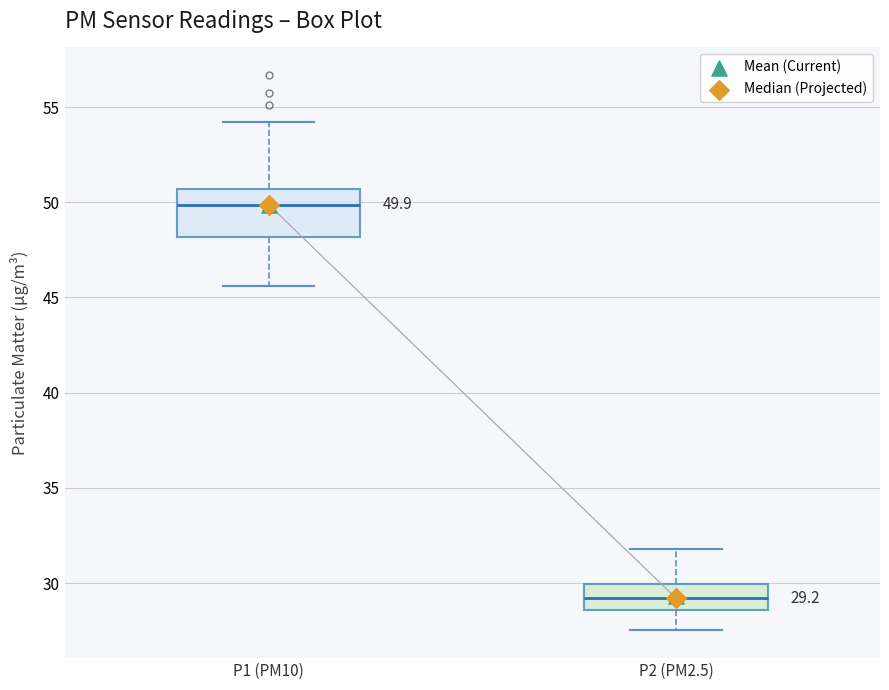

Which box's median line is the highest?

P1 (PM10)